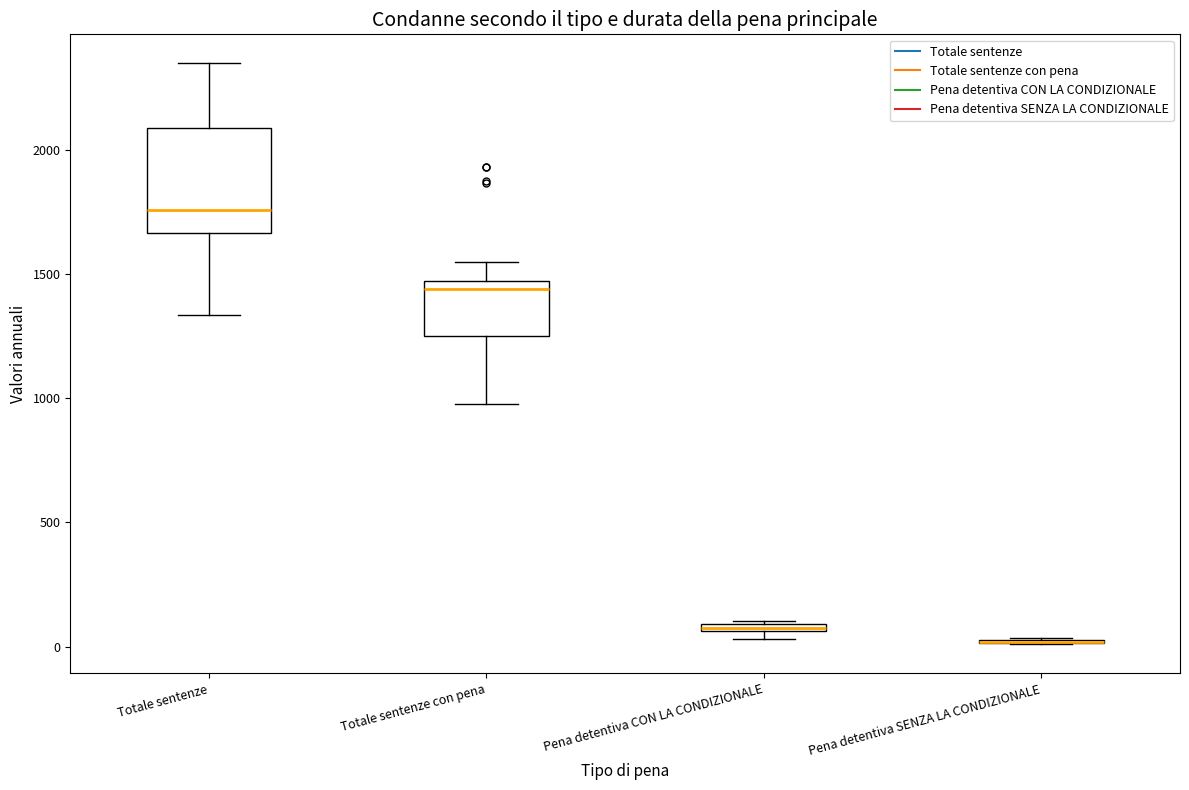

Comparing the boxes themselves (not the whiskers), which one is the tallest?

Totale sentenze